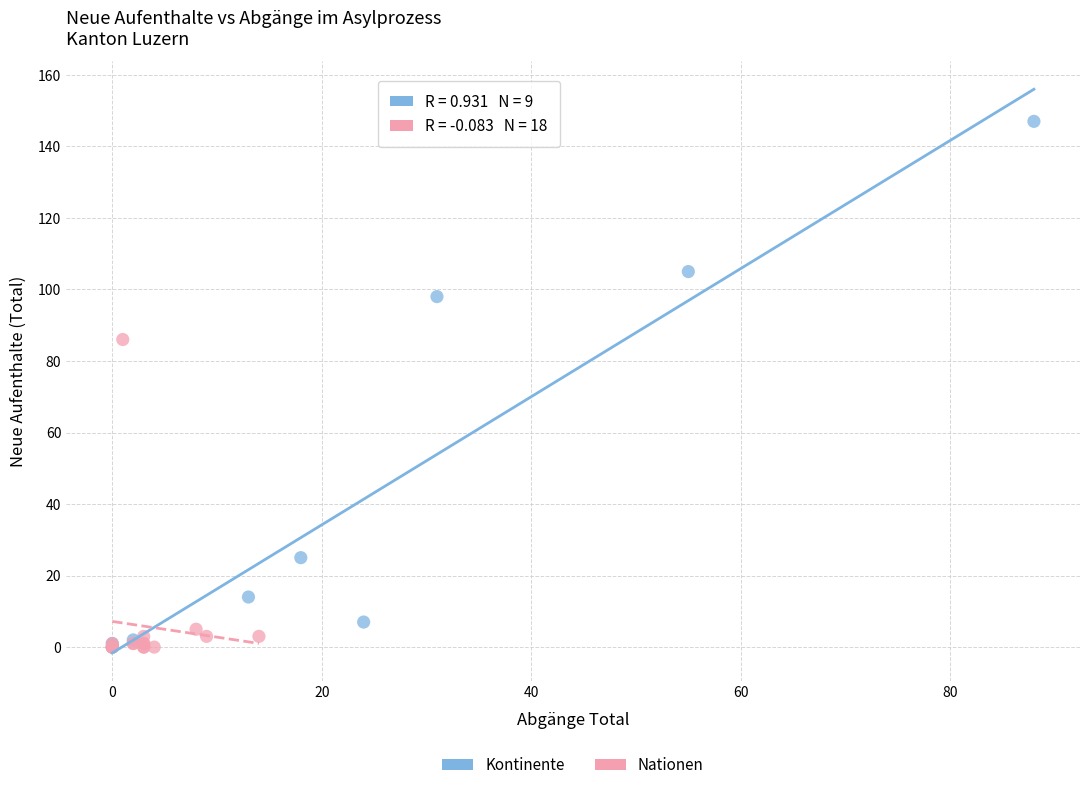

Which series reaches the maximum Y coordinate?

Kontinente